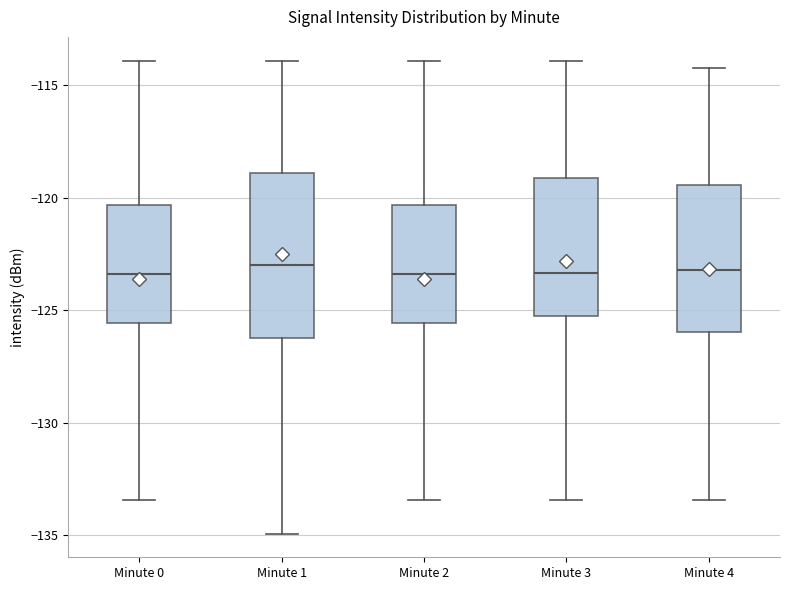

Reading left to right, transcribe this box plot: for each box, give where its median line is, the range the box spans, and where its two whiskers end, as read against the y-axis. The values are not printed on the chart, so give them approximately, as read against the axis.

Minute 0: median -123.5, box -125.5 to -120.5, whiskers -133.5 to -114.0
Minute 1: median -123.0, box -126.0 to -119.0, whiskers -135.0 to -114.0
Minute 2: median -123.5, box -125.5 to -120.5, whiskers -133.5 to -114.0
Minute 3: median -123.5, box -125.0 to -119.0, whiskers -133.5 to -114.0
Minute 4: median -123.0, box -126.0 to -119.5, whiskers -133.5 to -114.0